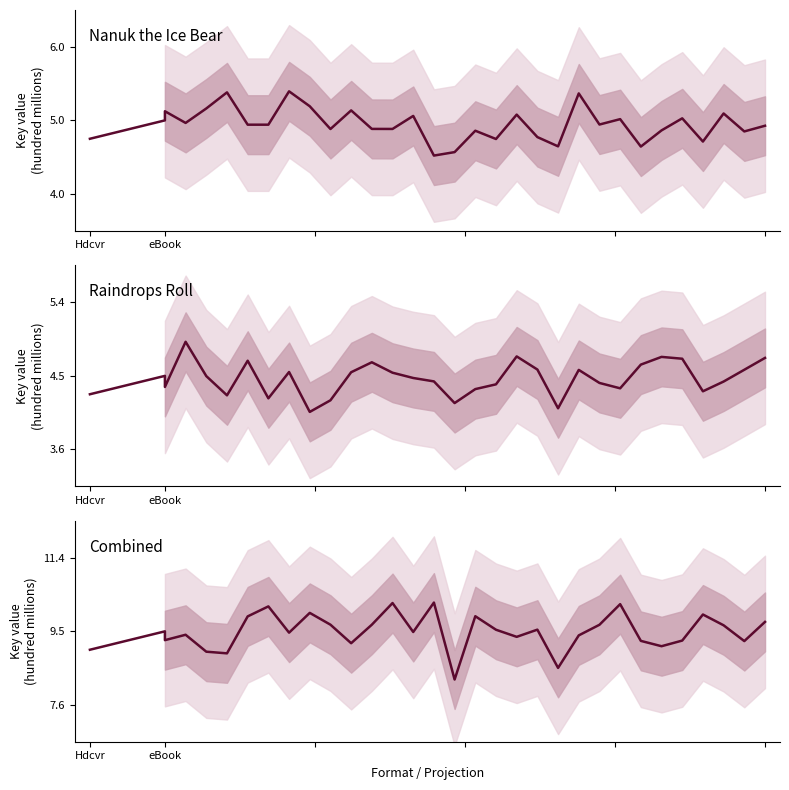

At how many categories does at least one series exceed 756477630?

32